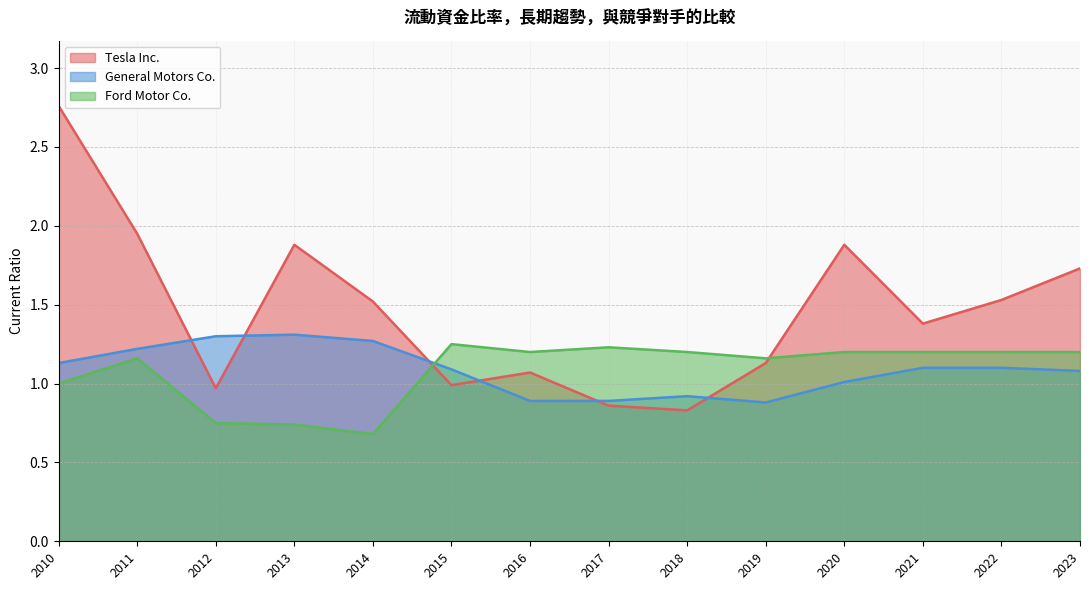

Where is the first local minimum for Tesla Inc.?

2012